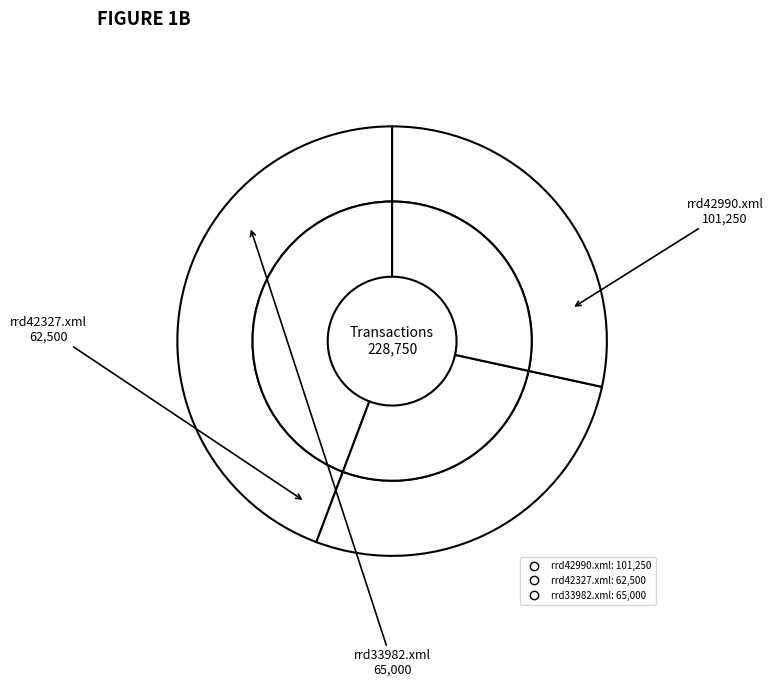

To the nearest percent, what is the average slice percentage?

33%